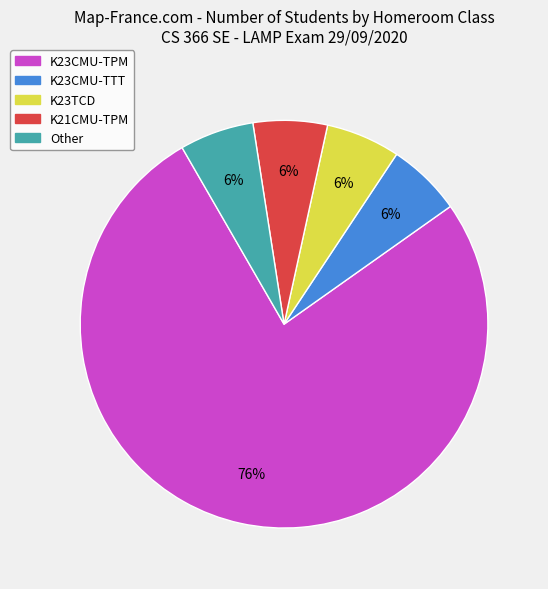

Which has a higher value, K23TCD or K23CMU-TPM?

K23CMU-TPM